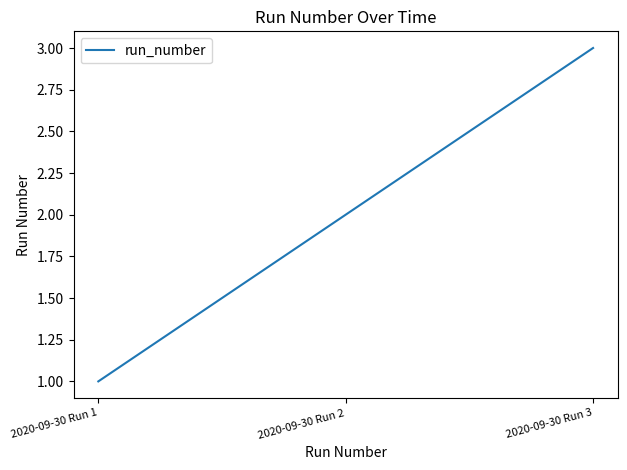

List the labels in order of value, smallest first.

2020-09-30 Run 1, 2020-09-30 Run 2, 2020-09-30 Run 3